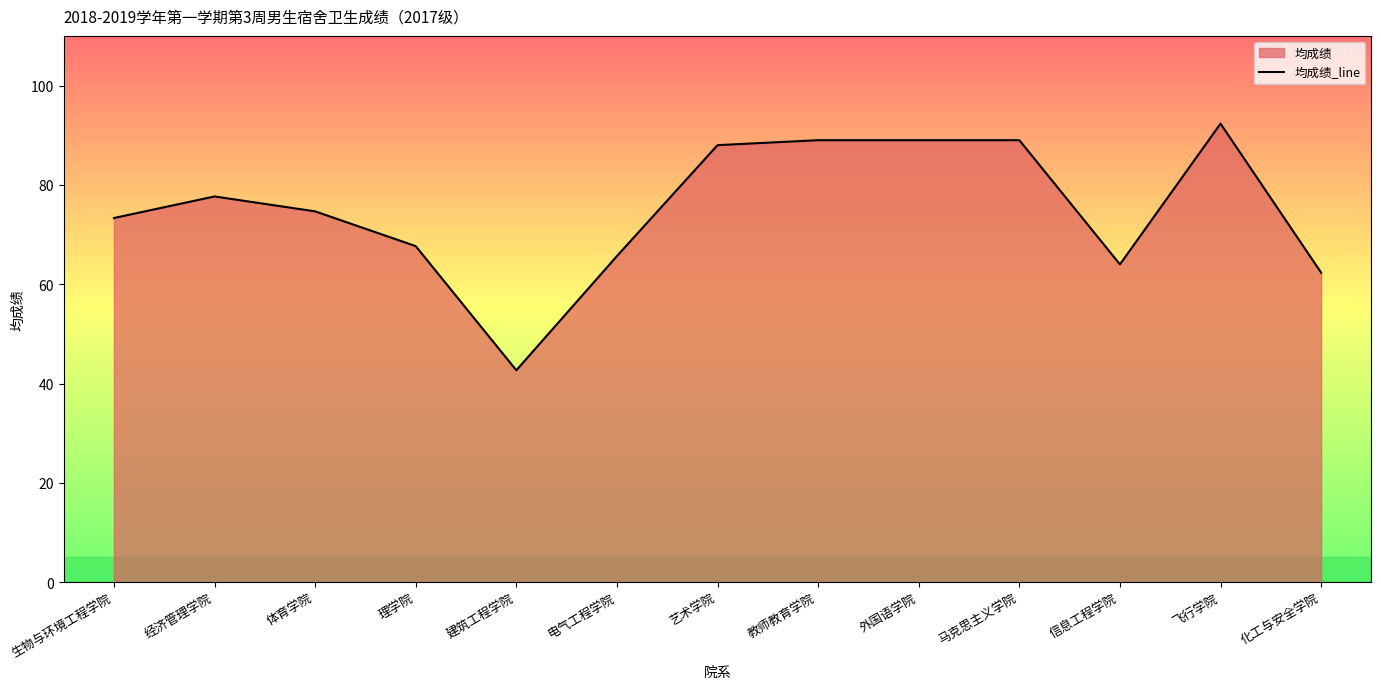

How many interior local peaks (higher than both neighbors) does the data have?

2